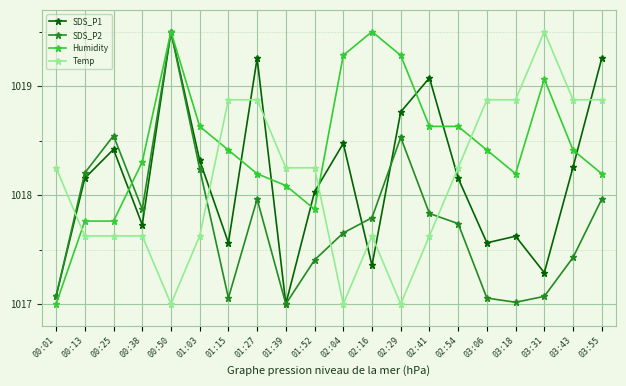

At which label does SDS_P1 reach its minimum?

01:39